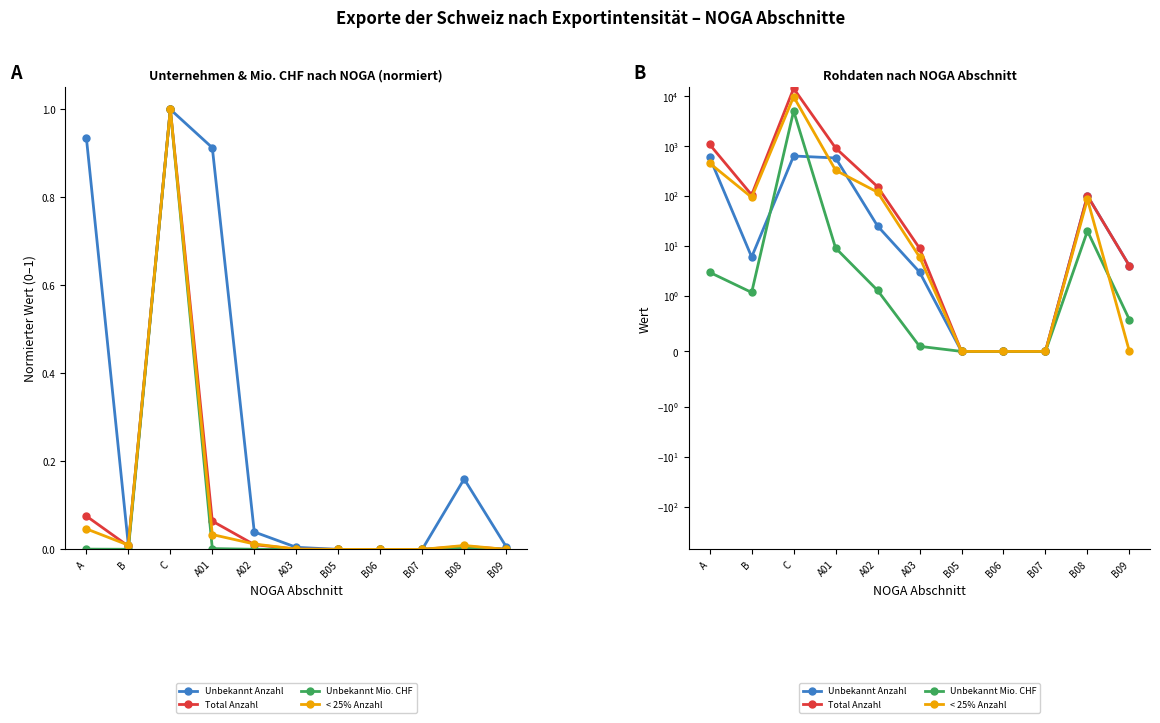

True or false: Unbekannt Mio CHF (col_13) and Total Anzahl (col_3) intersect in this chart.

False